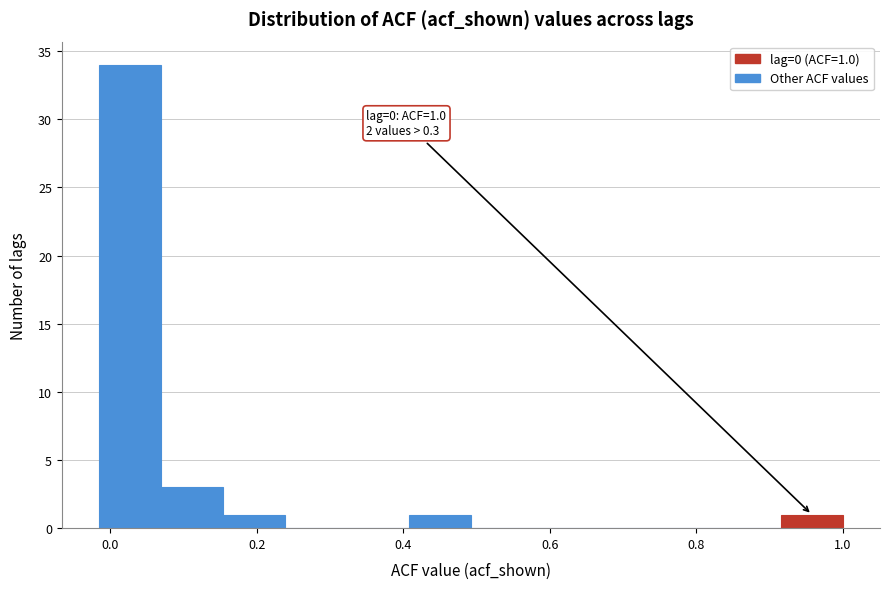

Which range on the x-axis has the tallest bar?

-0.02 to 0.06